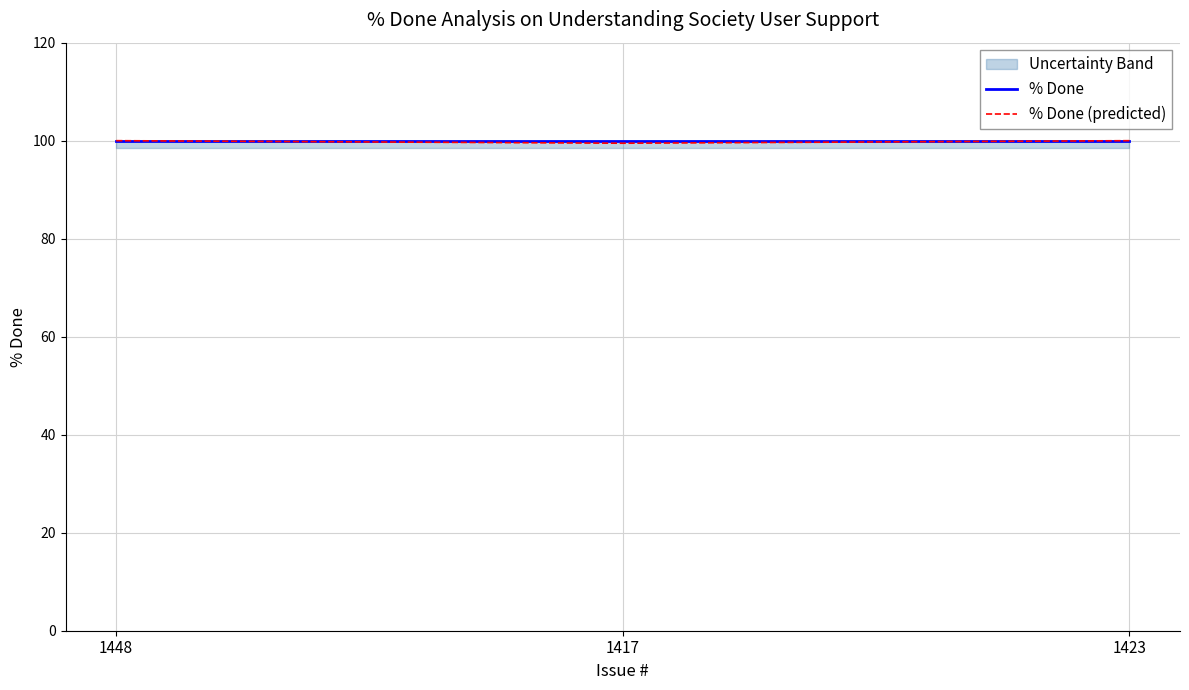

Reading left to right, extract all data points from this chart.

% Done: 100.0	100.0	100.0
% Done (predicted): 100.0	99.5	100.0